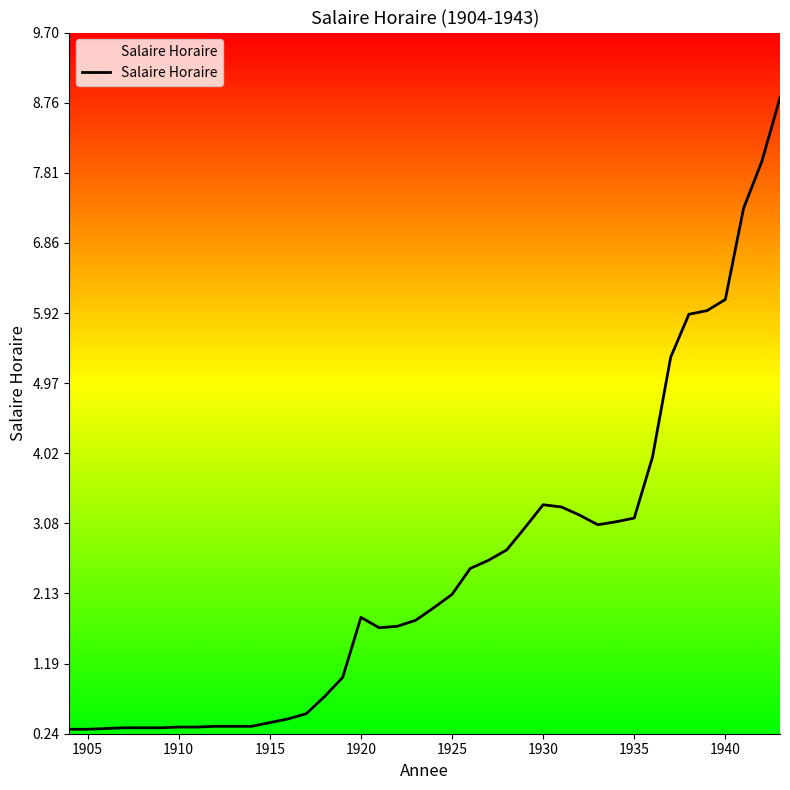

What is the smallest value displayed?

0.3